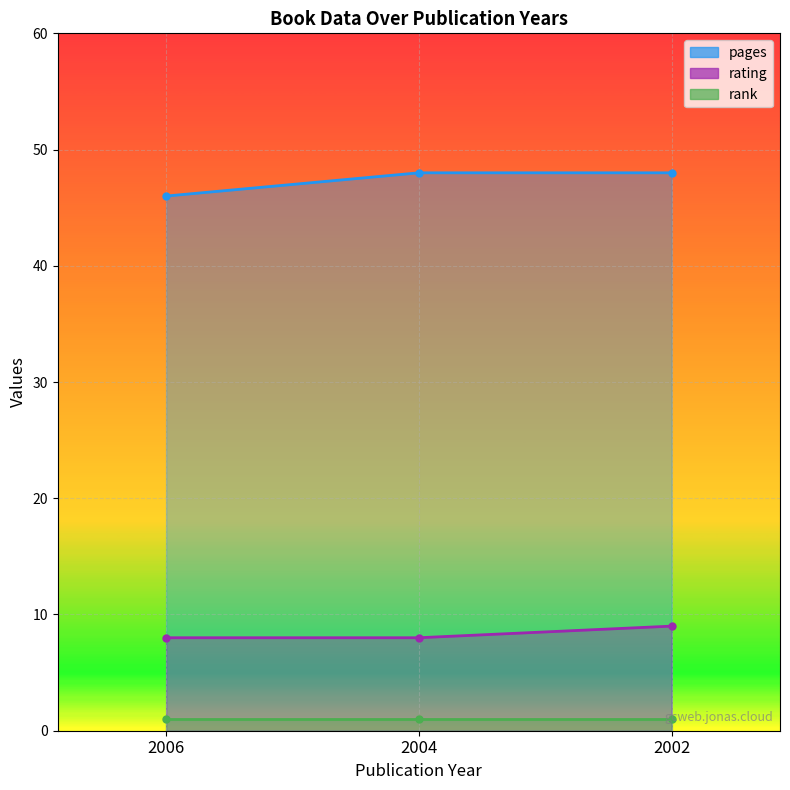

Which has a higher value, 2004 or 2002?

2004